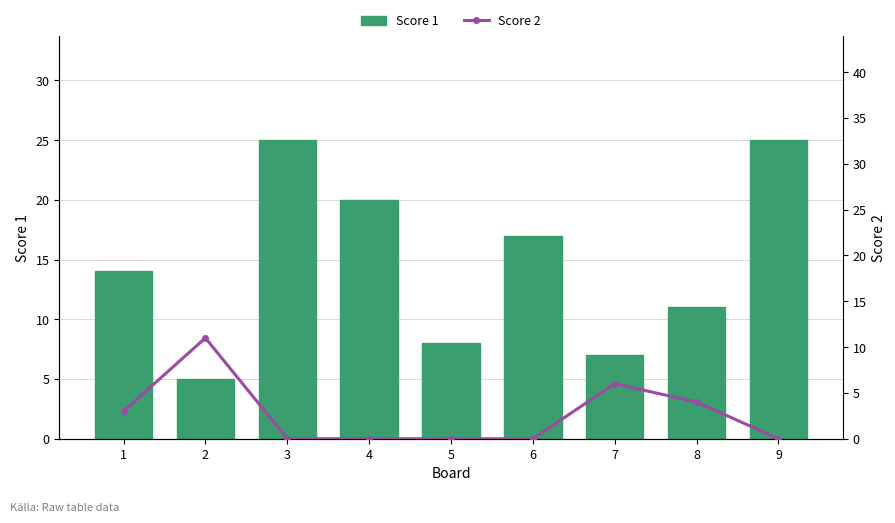

Reading left to right, what are all the values shown in this chart?

Score 1: 1=14	2=5	3=25	4=20	5=8	6=17	7=7	8=11	9=25
Score 2: 1=3	2=11	3=0	4=0	5=0	6=0	7=6	8=4	9=0